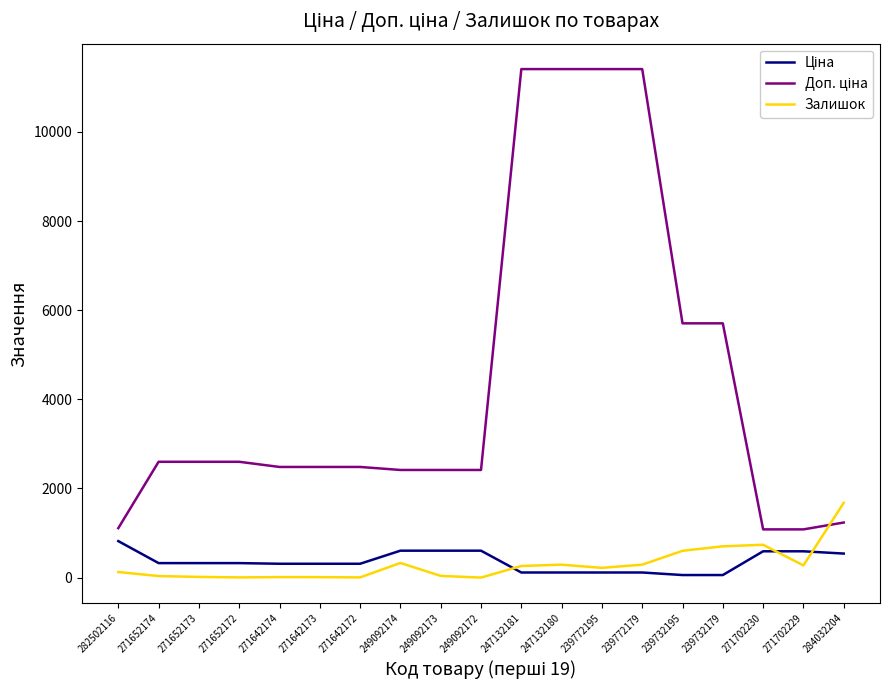

The value of Залишок at 249092172 is -852.8. True or false?

False